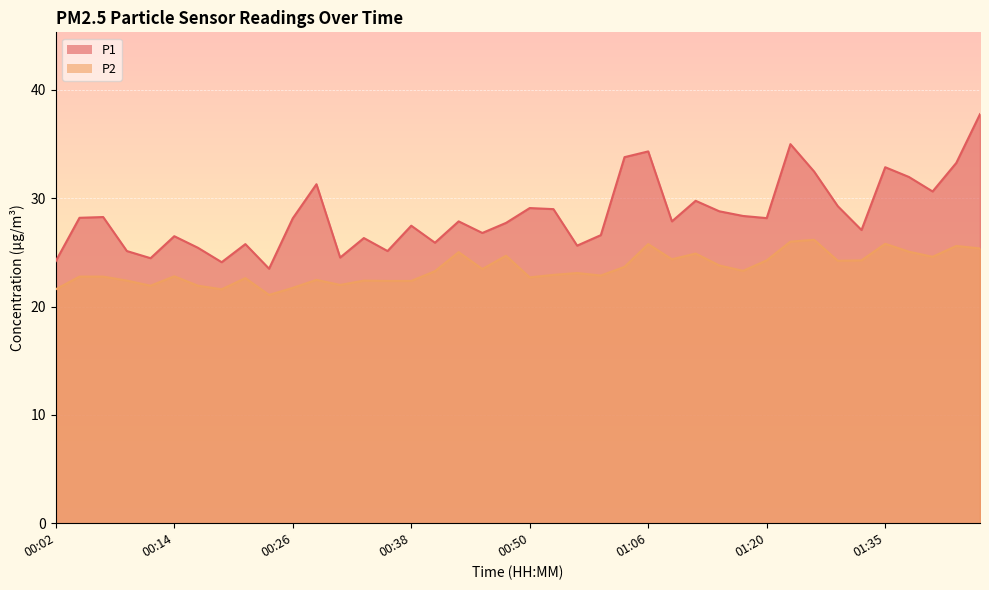

The value of P2 at 00:24 is 4.8. True or false?

False